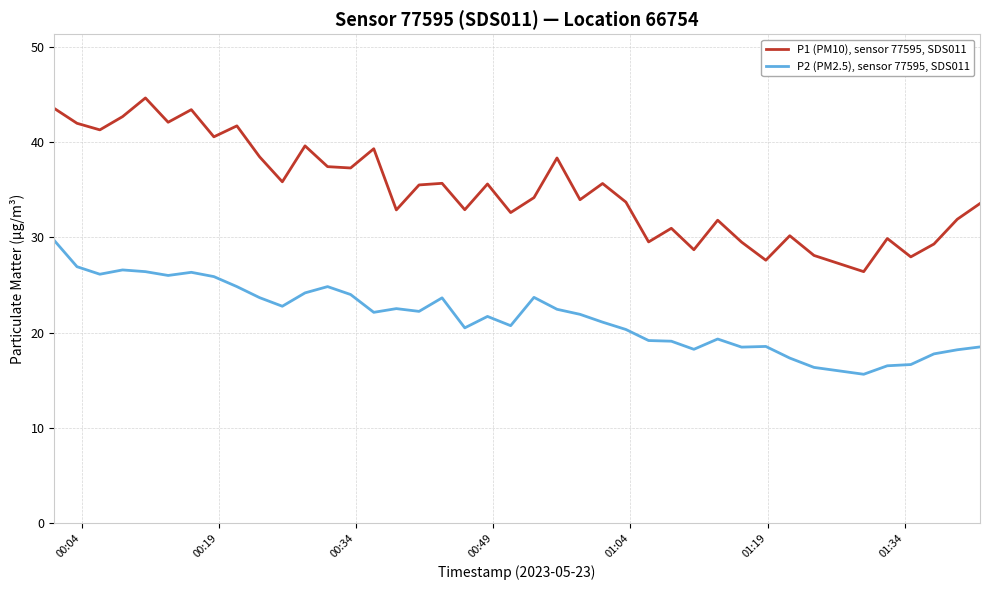

In P2 (PM2.5), sensor 77595, SDS011, how many points are lower than both neighbors (excluding endpoints)?

10